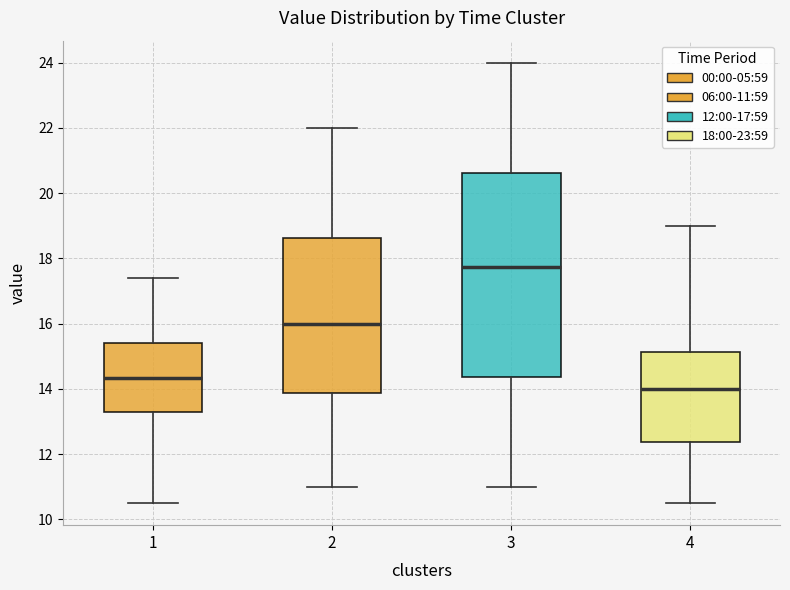

Which box has the lowest median line?

4